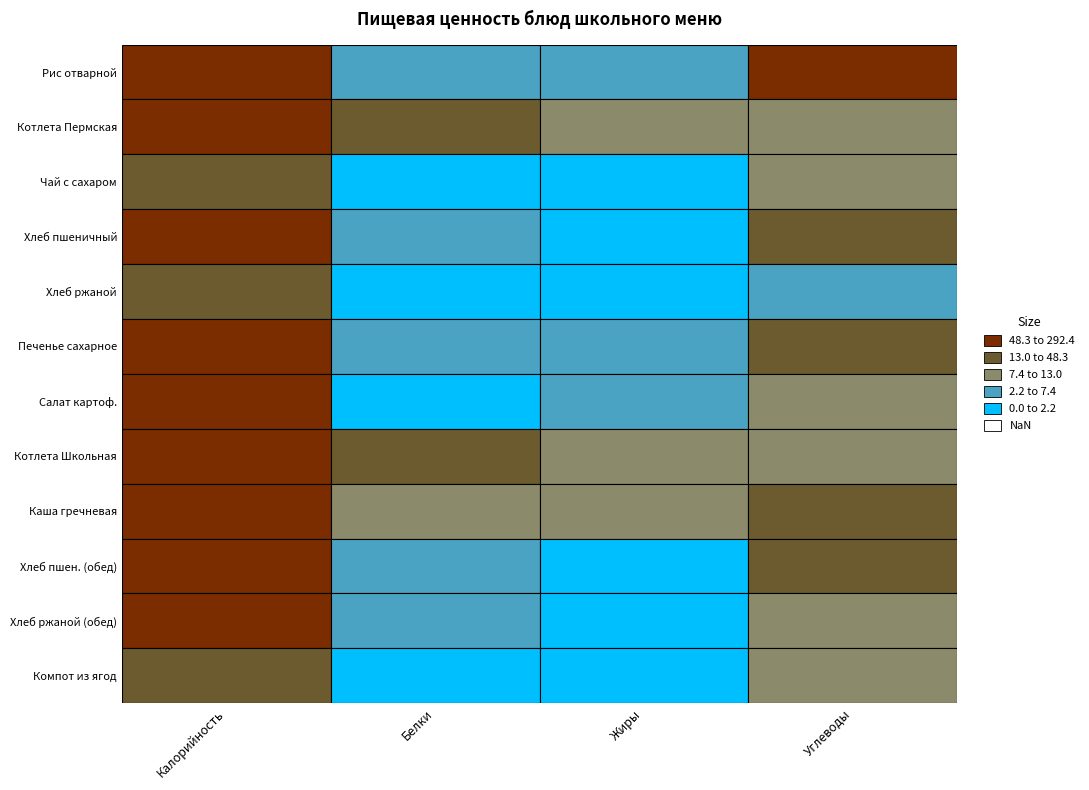

Reading left to right, what are all the values shown in this chart?

Рис отварной: Калорийность=292.4	Белки=5.0	Жиры=7.2	Углеводы=51.8
Котлета Пермская: Калорийность=171.0	Белки=14.2	Жиры=8.4	Углеводы=9.5
Чай с сахаром: Калорийность=38.0	Белки=0.2	Жиры=0.1	Углеводы=9.3
Хлеб пшеничный: Калорийность=141.0	Белки=5.0	Жиры=0.0	Углеводы=30.0
Хлеб ржаной: Калорийность=34.8	Белки=1.3	Жиры=0.2	Углеводы=6.7
Печенье сахарное: Калорийность=208.5	Белки=3.8	Жиры=4.9	Углеводы=37.2
Салат картоф.: Калорийность=96.0	Белки=1.7	Жиры=5.3	Углеводы=10.5
Котлета Школьная: Калорийность=210.0	Белки=14.7	Жиры=11.1	Углеводы=12.7
Каша гречневая: Калорийность=231.4	Белки=7.5	Жиры=7.7	Углеводы=13.1
Хлеб пшен. (обед): Калорийность=141.0	Белки=5.0	Жиры=0.0	Углеводы=30.0
Хлеб ржаной (обед): Калорийность=70.0	Белки=3.0	Жиры=0.0	Углеводы=13.0
Компот из ягод: Калорийность=43.0	Белки=0.5	Жиры=0.1	Углеводы=10.1